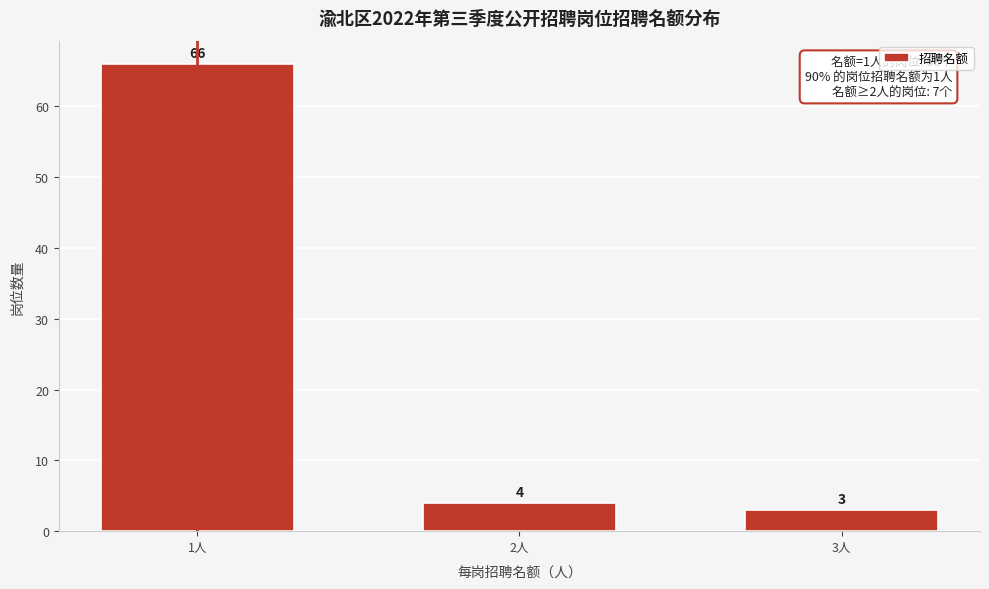

Reading right to left, extract all data points from this chart.

3人=3	2人=4	1人=66